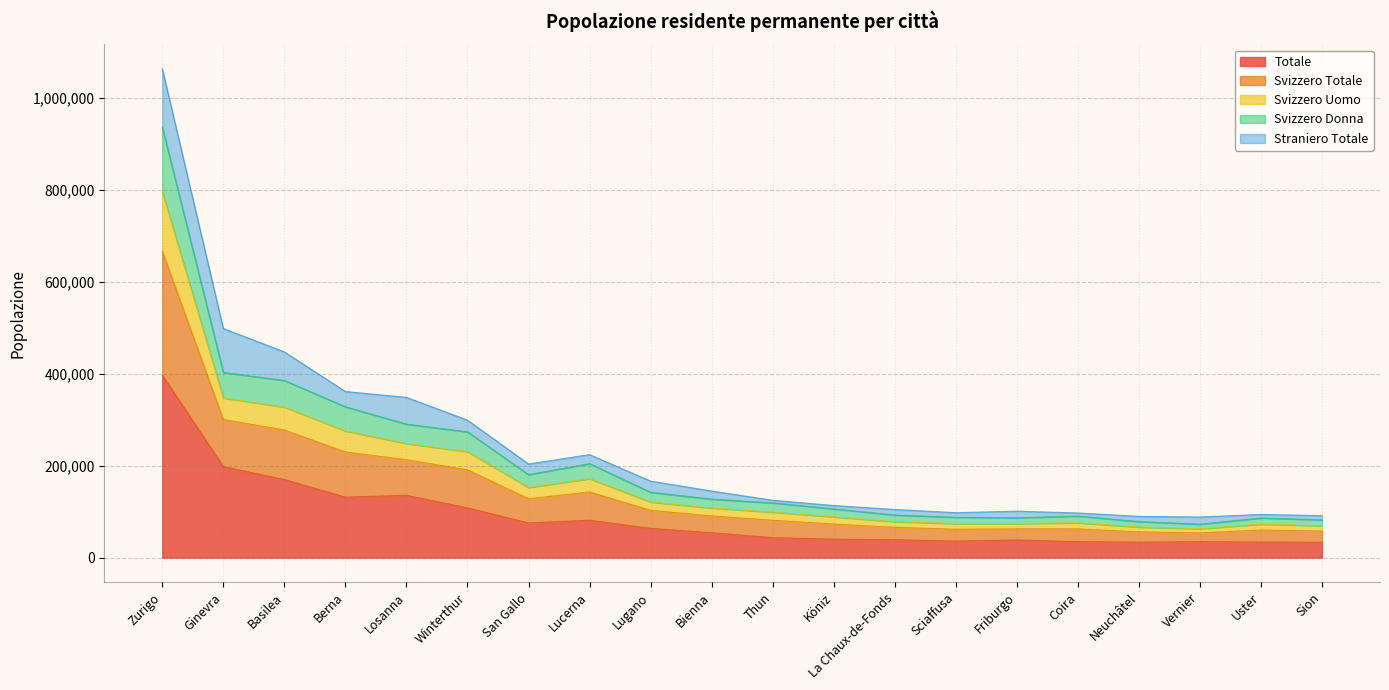

What is the total value across all series at Ginevra?

498621